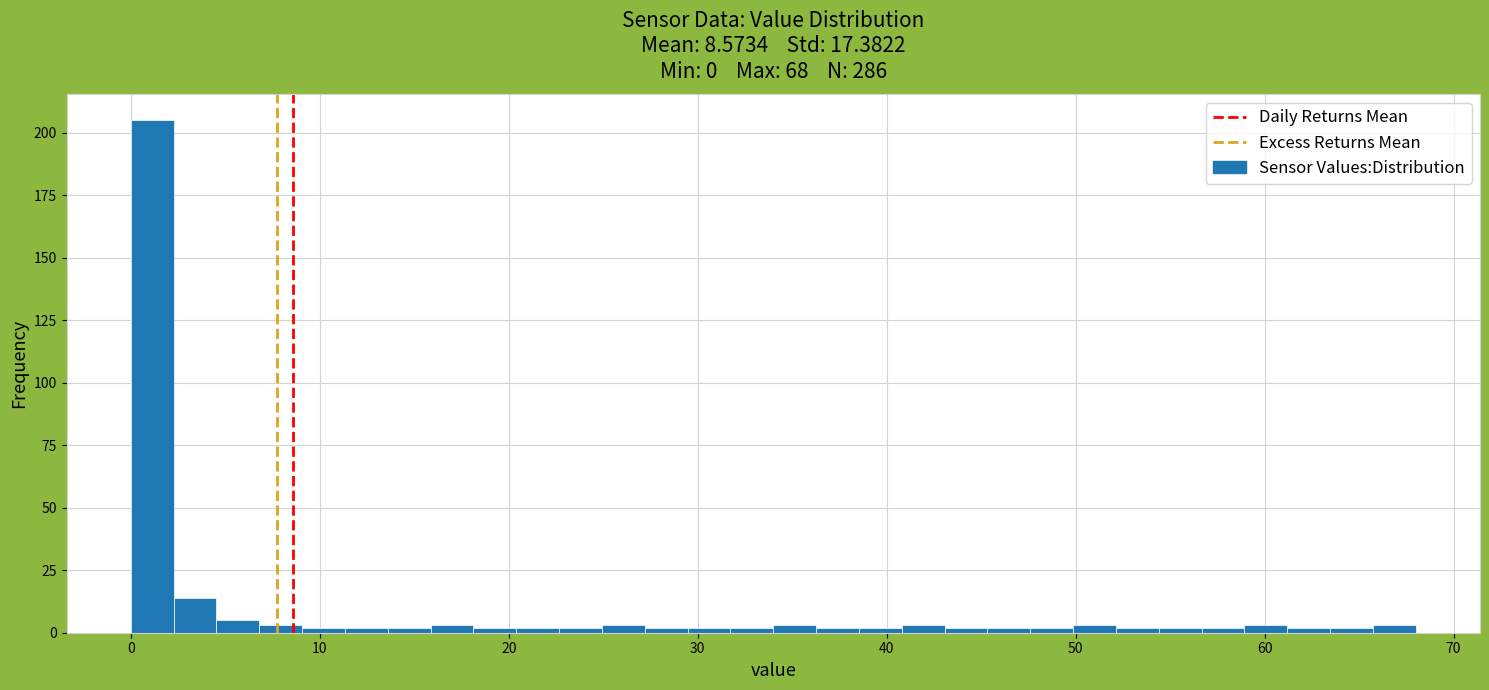

Around what value on the x-axis is the tallest bar? Give the approximate position of its centre, as read against the axis.

1